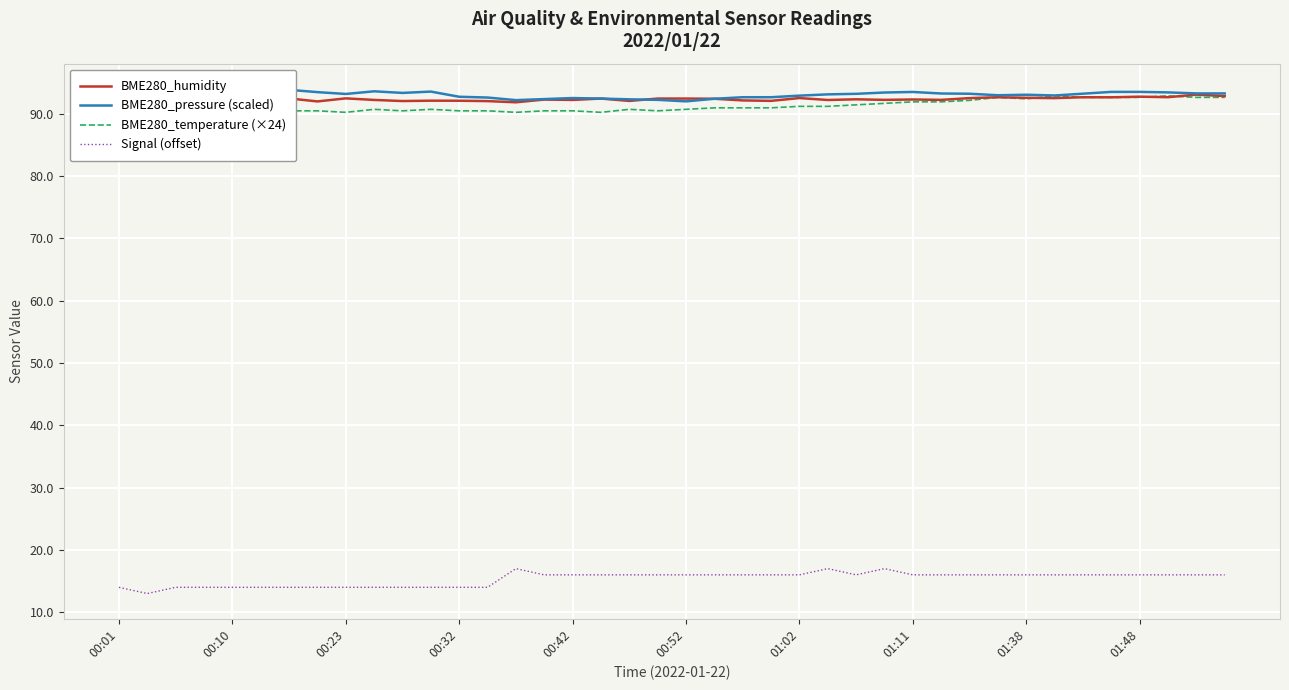

Does the chart display data point markers on the line(s)?

No